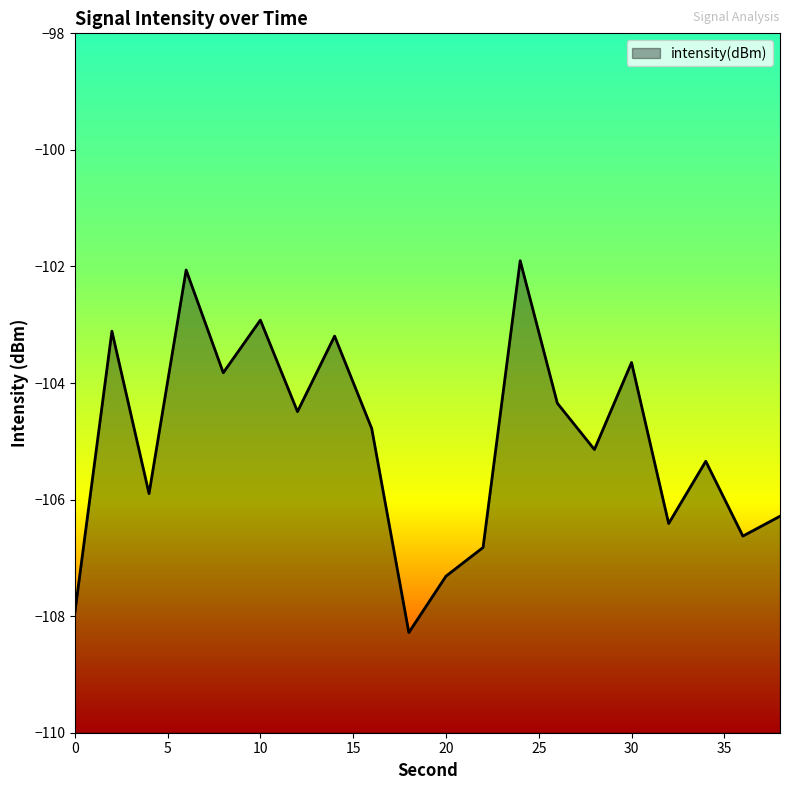

What is the difference between the values at 0 and 16?

3.2